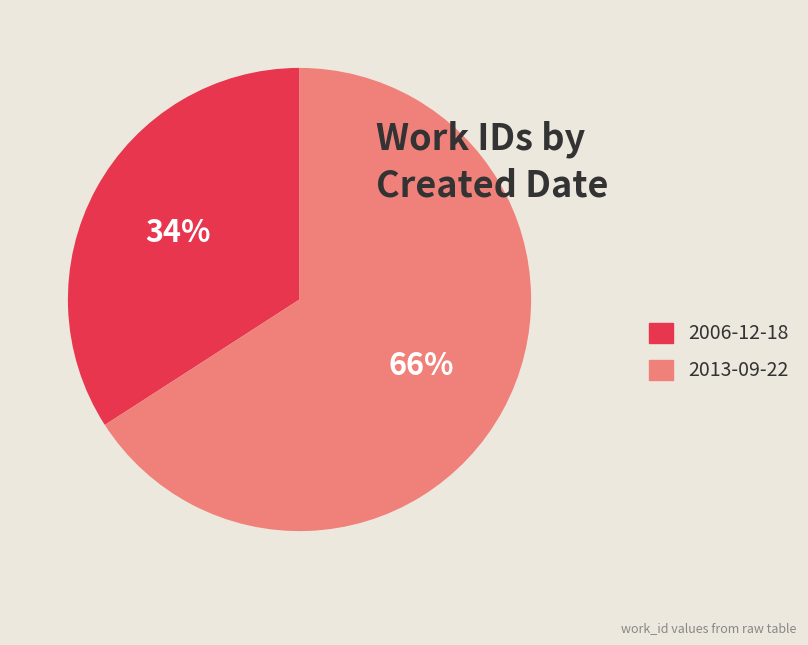

What is the largest slice in the pie chart?

2013-09-22